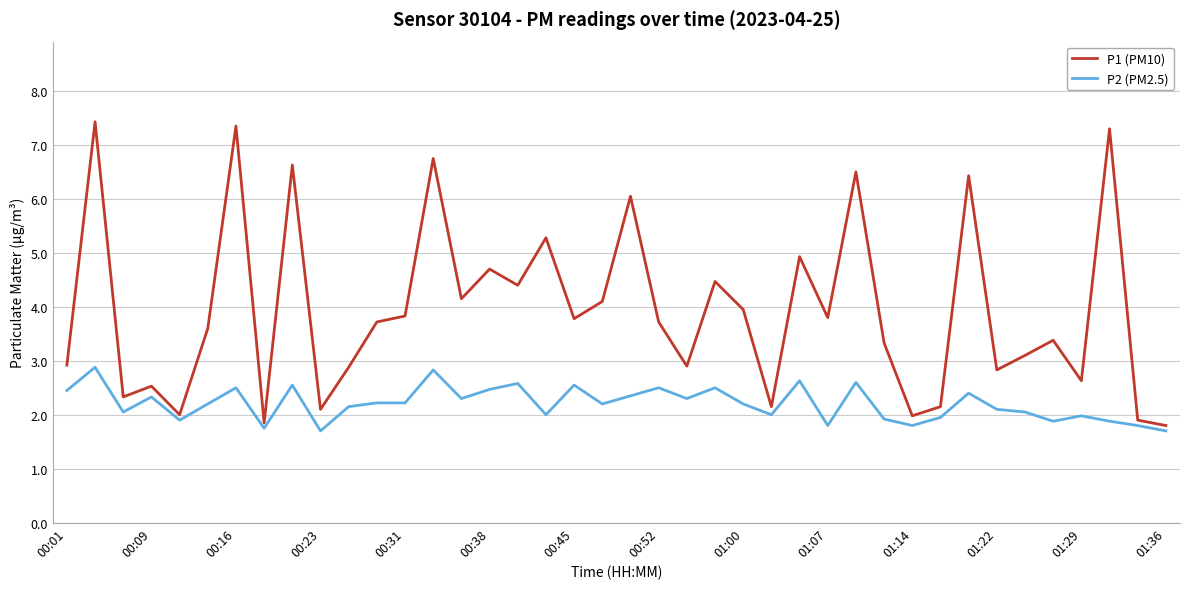

What is the highest value of the P1 (PM10) series?

7.4